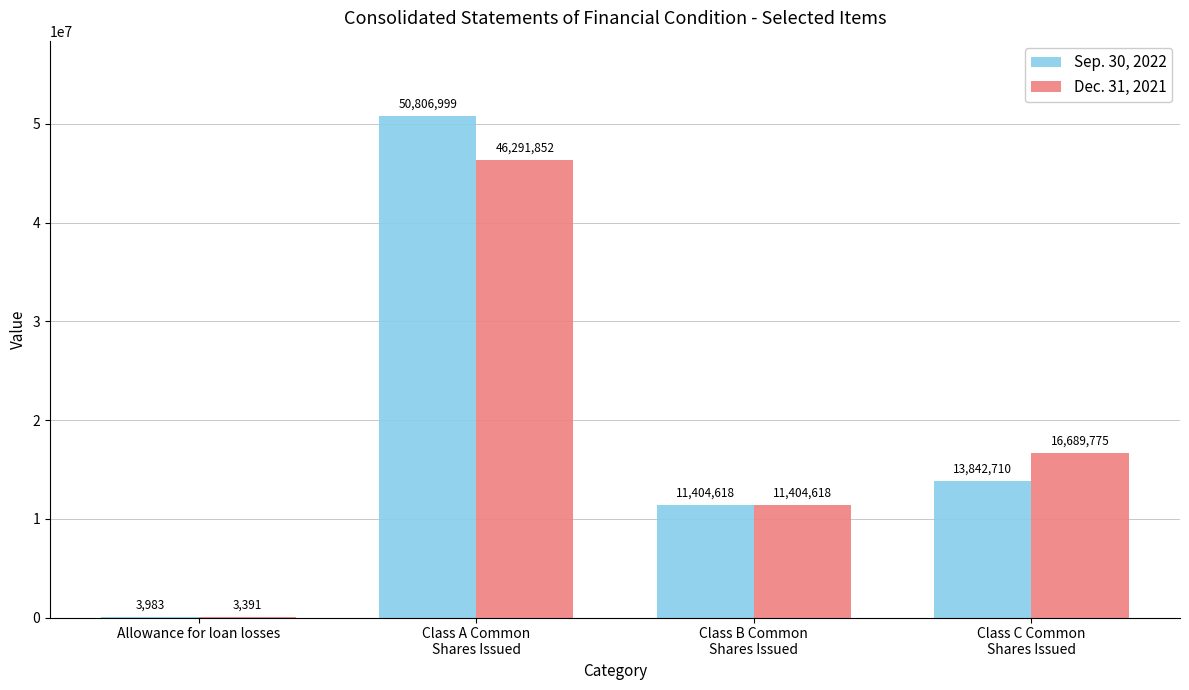

The value of Sep. 30, 2022 at Class B Common
Shares Issued is 11404618. True or false?

True